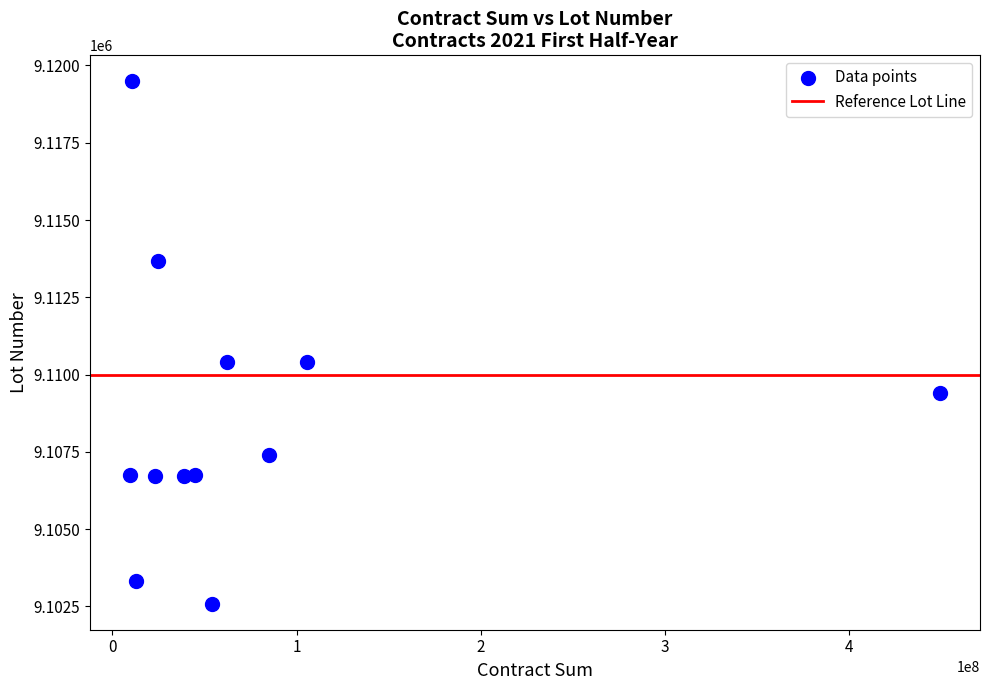

What is the average X value?

76777950